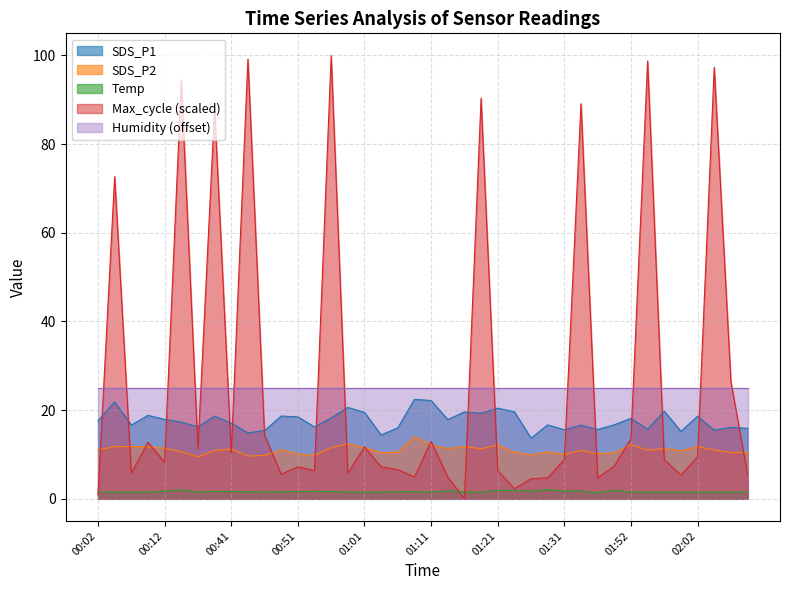

Which has a higher value, 00:44 or 01:57?

01:57